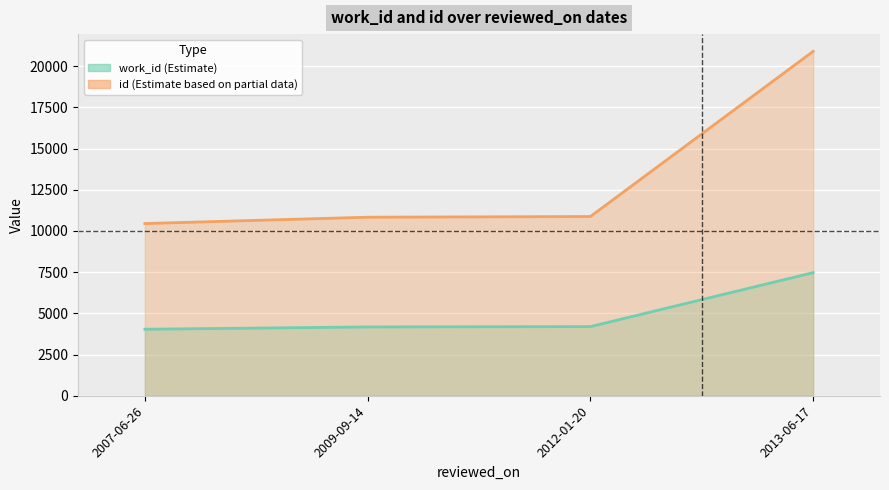

Reading left to right, list all the values displayed in this chart.

work_id: 2007-06-26=4035	2009-09-14=4175	2012-01-20=4195	2013-06-17=7470
id: 2007-06-26=10450	2009-09-14=10834	2012-01-20=10875	2013-06-17=20899